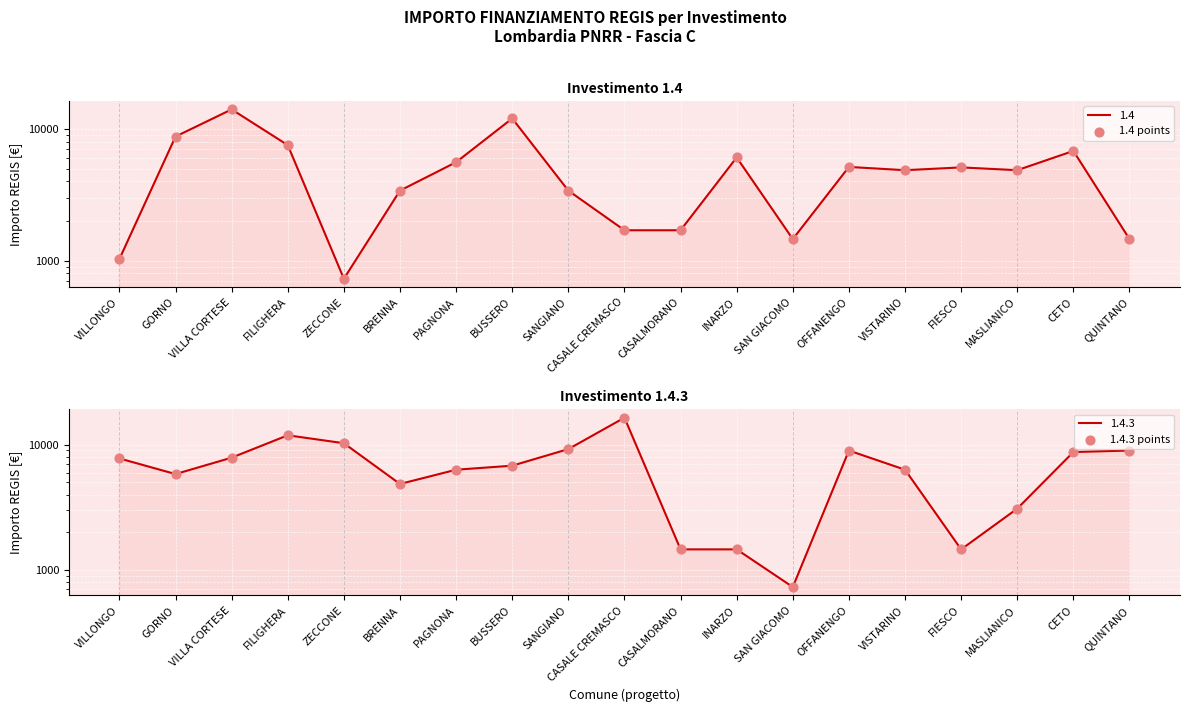

What is the total value across all series at FIESCO?

6561